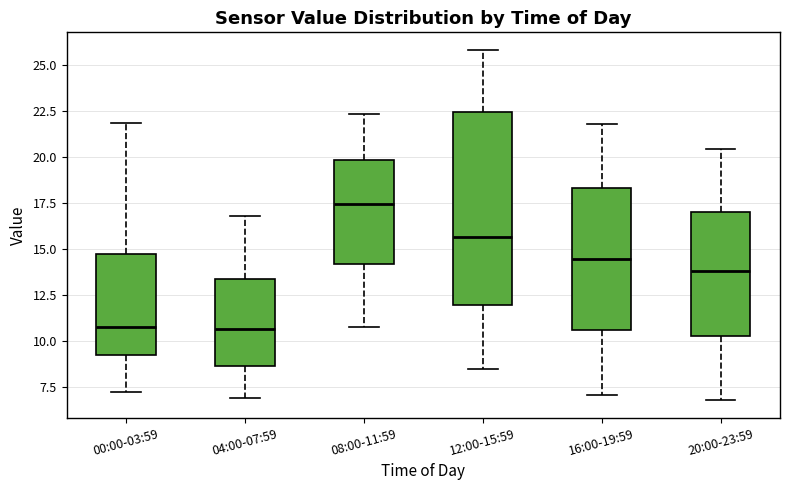

Comparing the boxes themselves (not the whiskers), which one is the tallest?

12:00-15:59